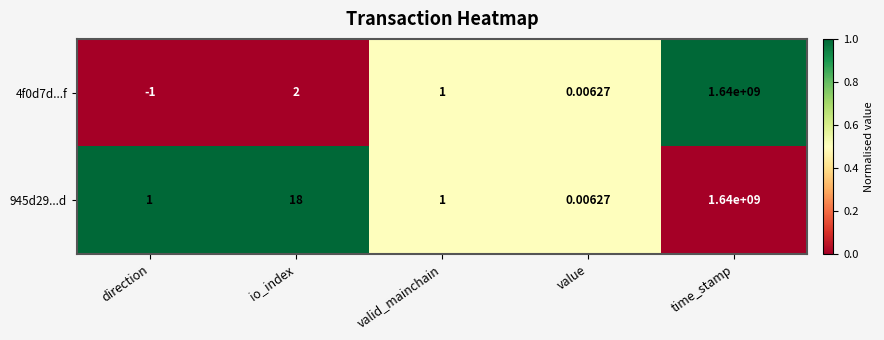

Which category has the lowest value across all series?

direction